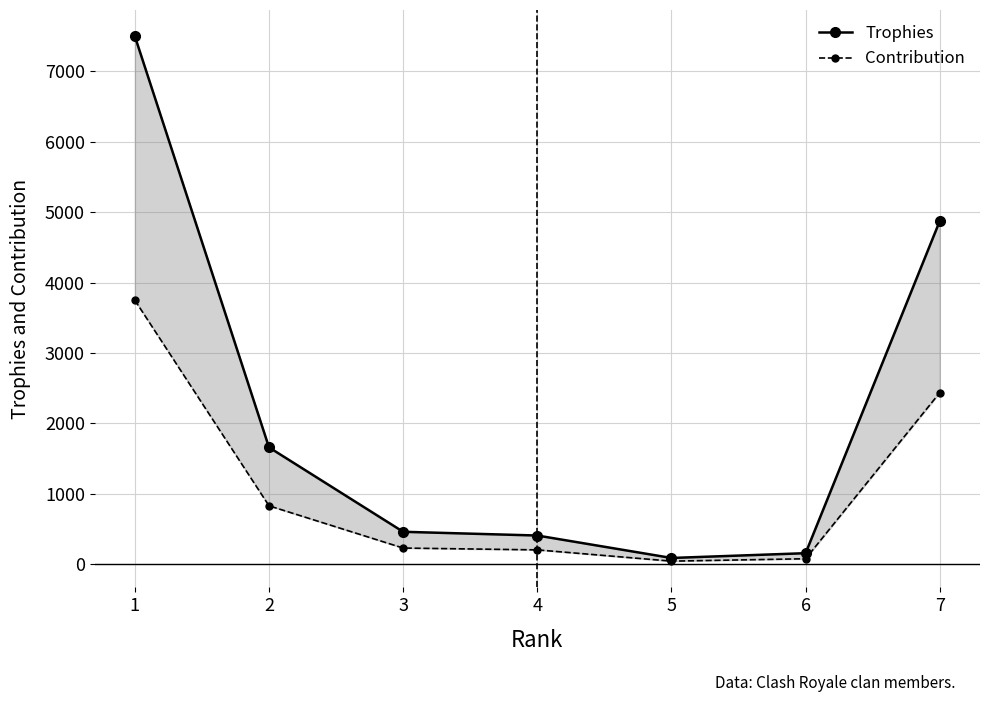

List the labels in order of Contribution value, largest first.

1, 7, 2, 3, 4, 6, 5